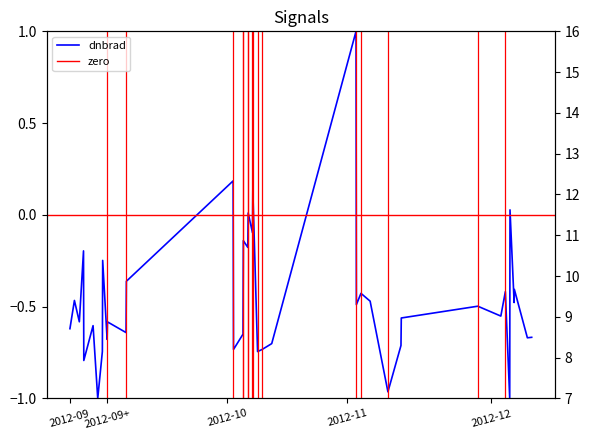

How many values in dnbrad are above zero?

5